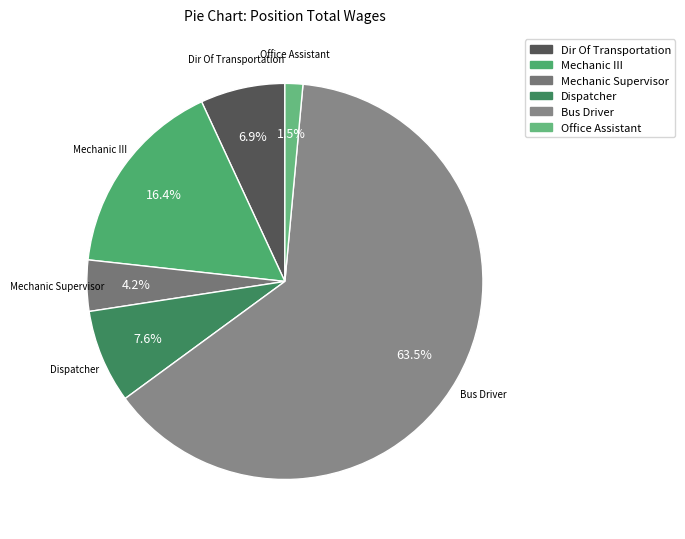

True or false: Dispatcher accounts for 8% of the total.

True